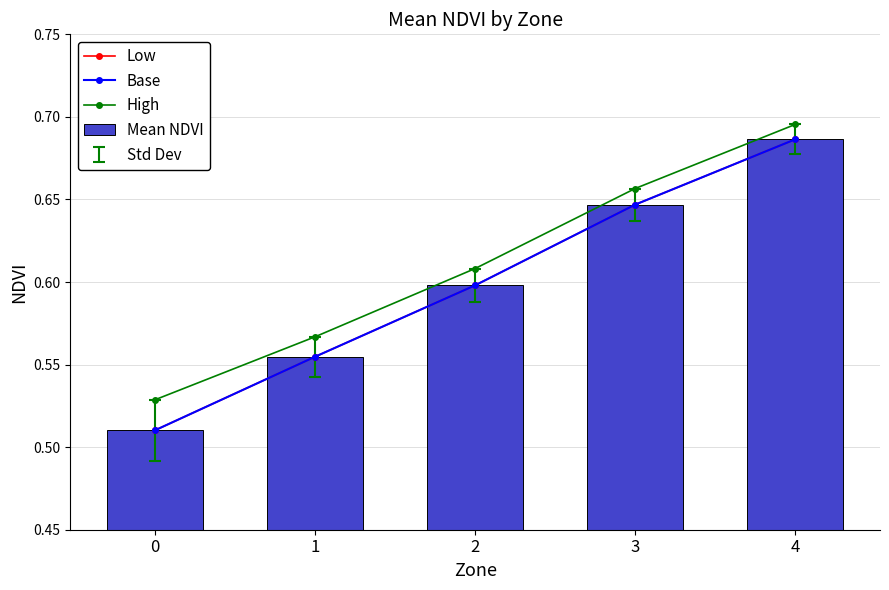

The Mean NDVI series shows 0.9 at 4. True or false?

False